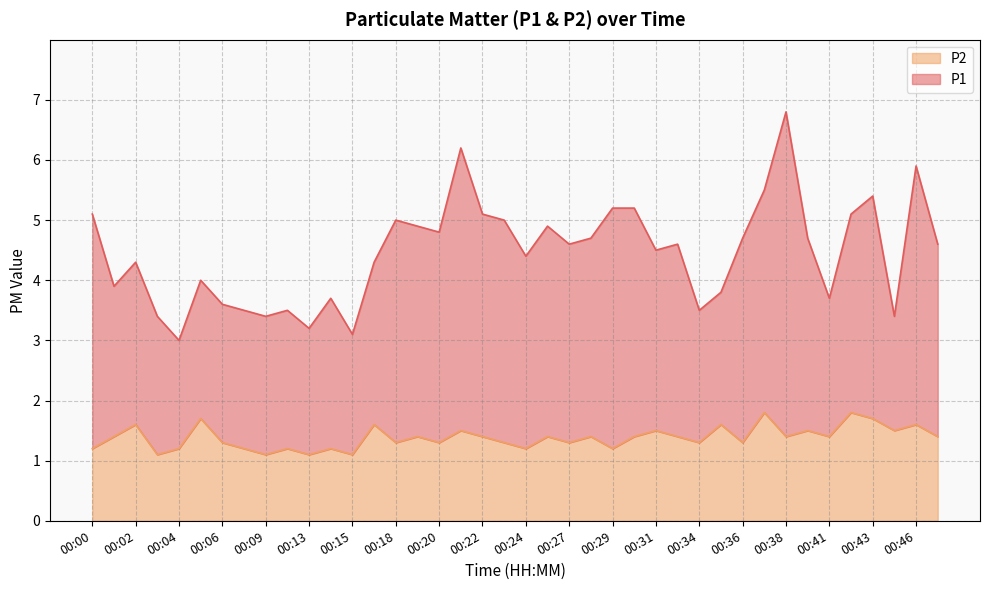

Does the chart display data point markers on the line(s)?

No